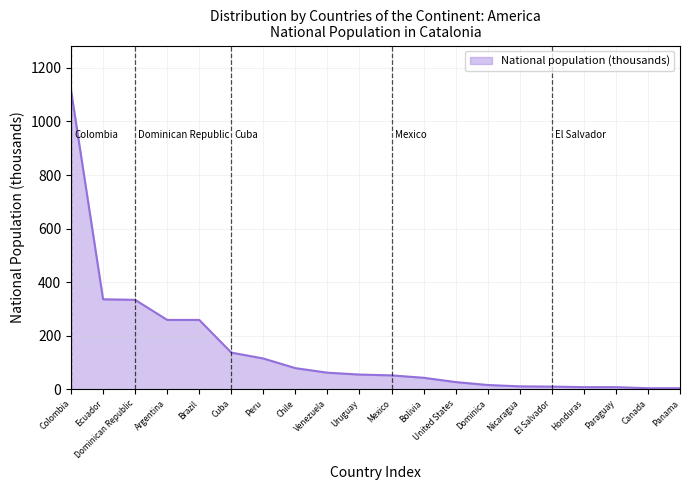

At which category does the chart reach its peak across all series?

Colombia